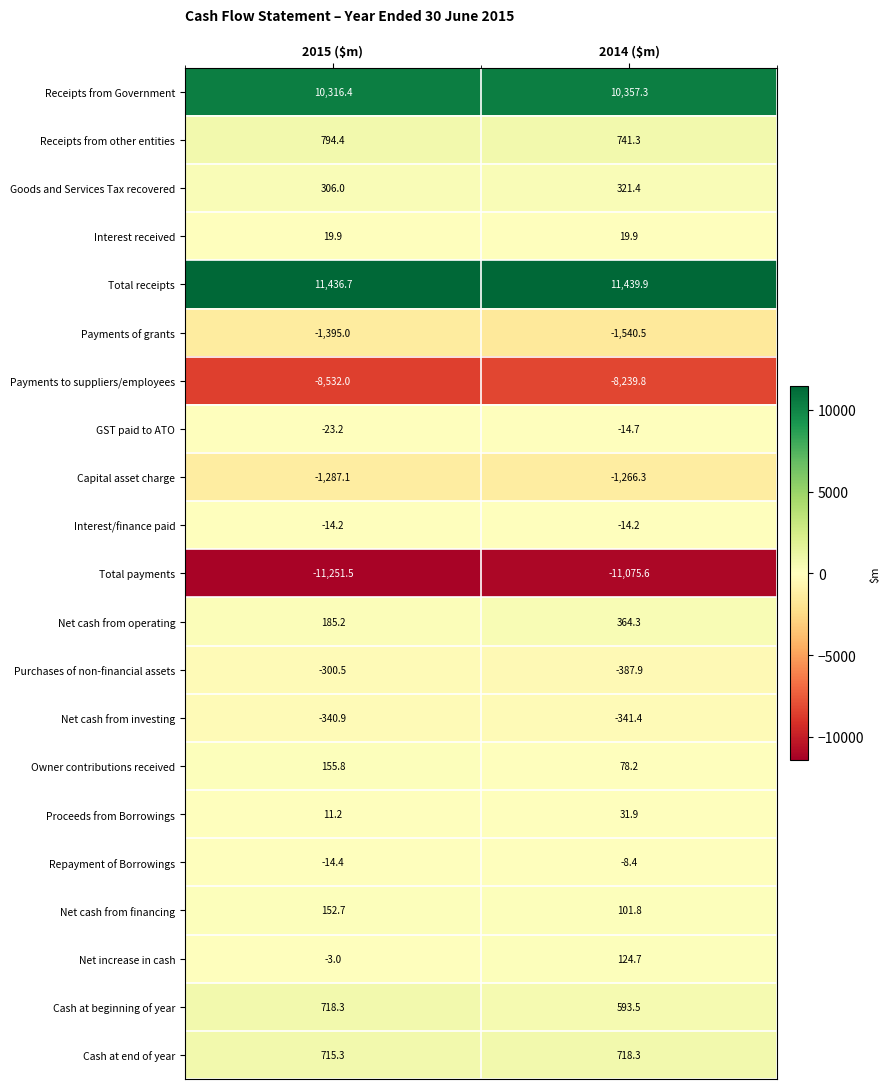

What is the total value across all series at 2015 ($m)?

1650.1